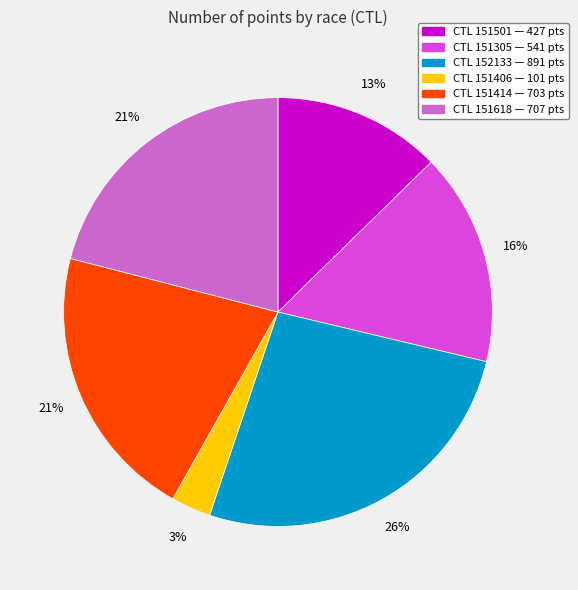

To the nearest percent, what is the difference between the largest and smallest slice percentages?

23%